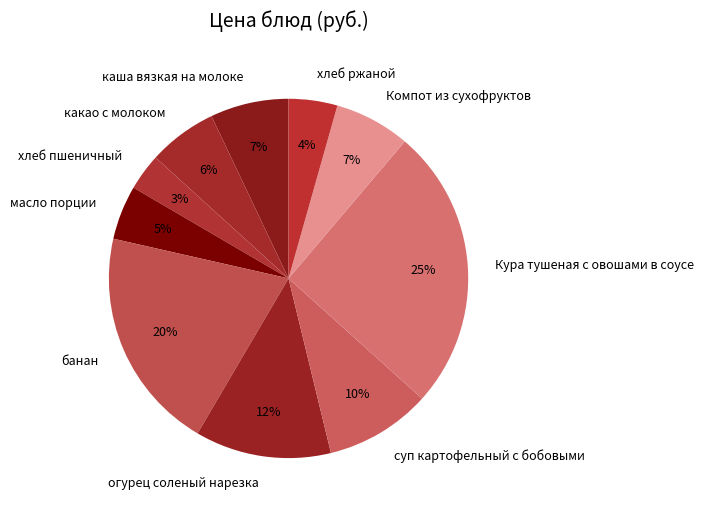

Count the number of slices in the pie.

10